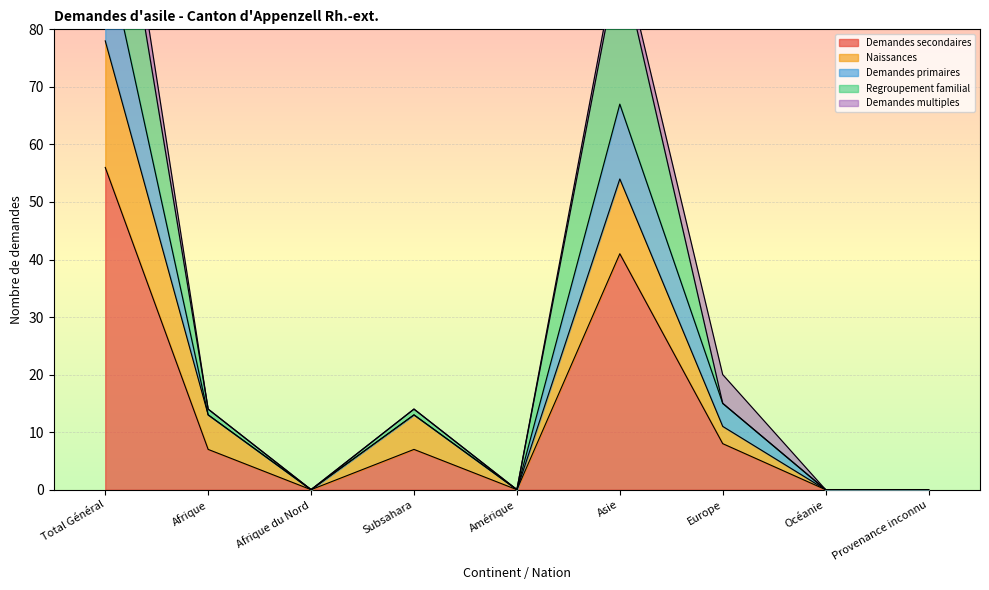

Between Amérique and Asie, which series saw the biggest shift?

Demandes primaires